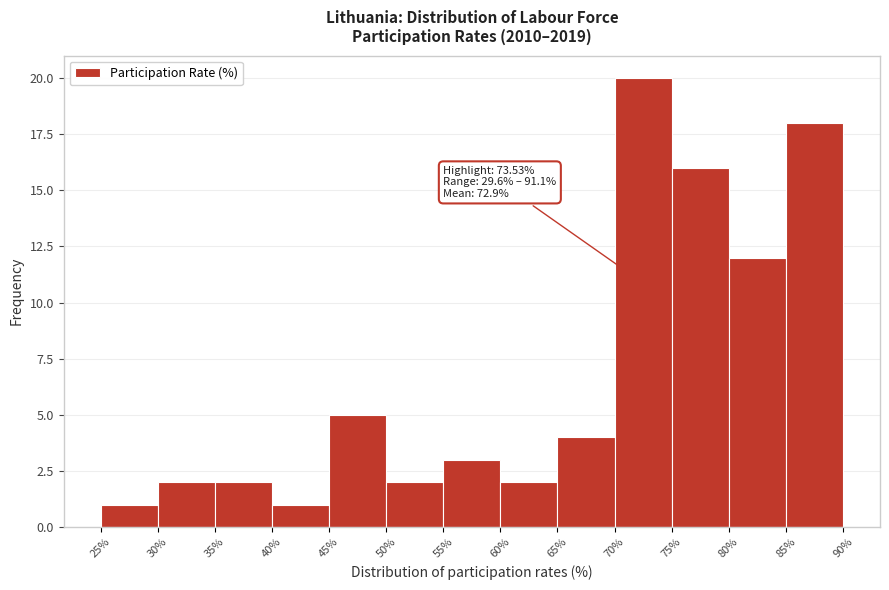

Over which range of the x-axis is the bar tallest?

70% to 75%